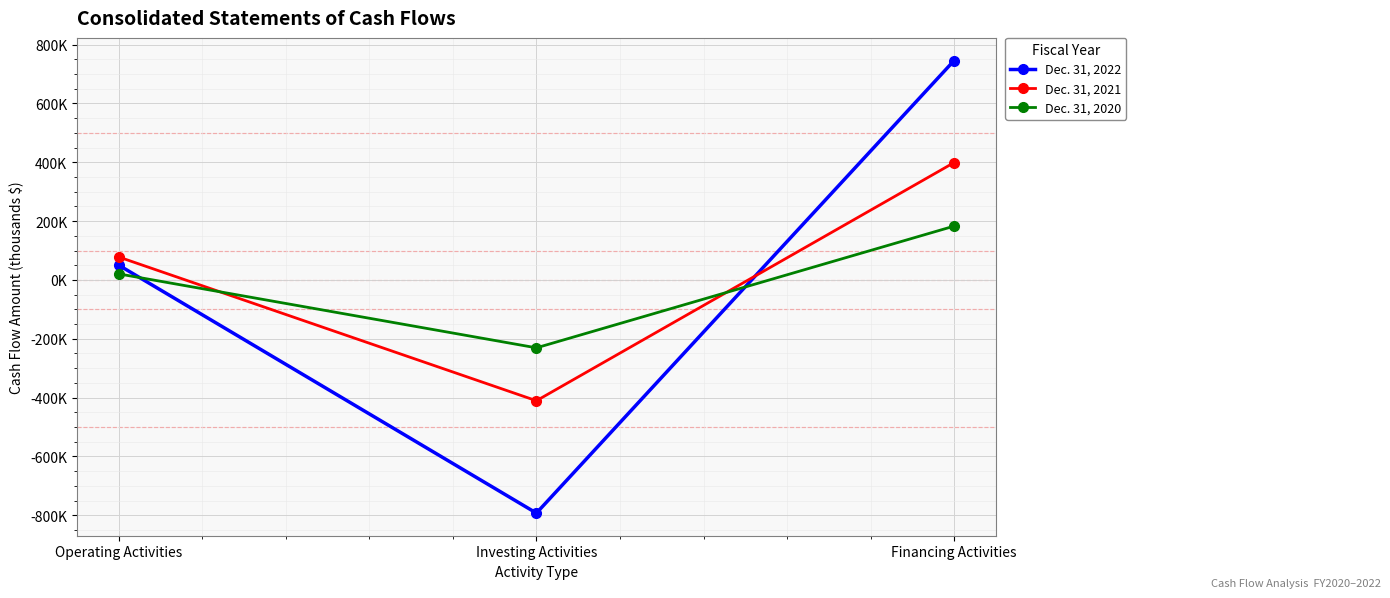

Is this an area chart (filled region under the line)?

No